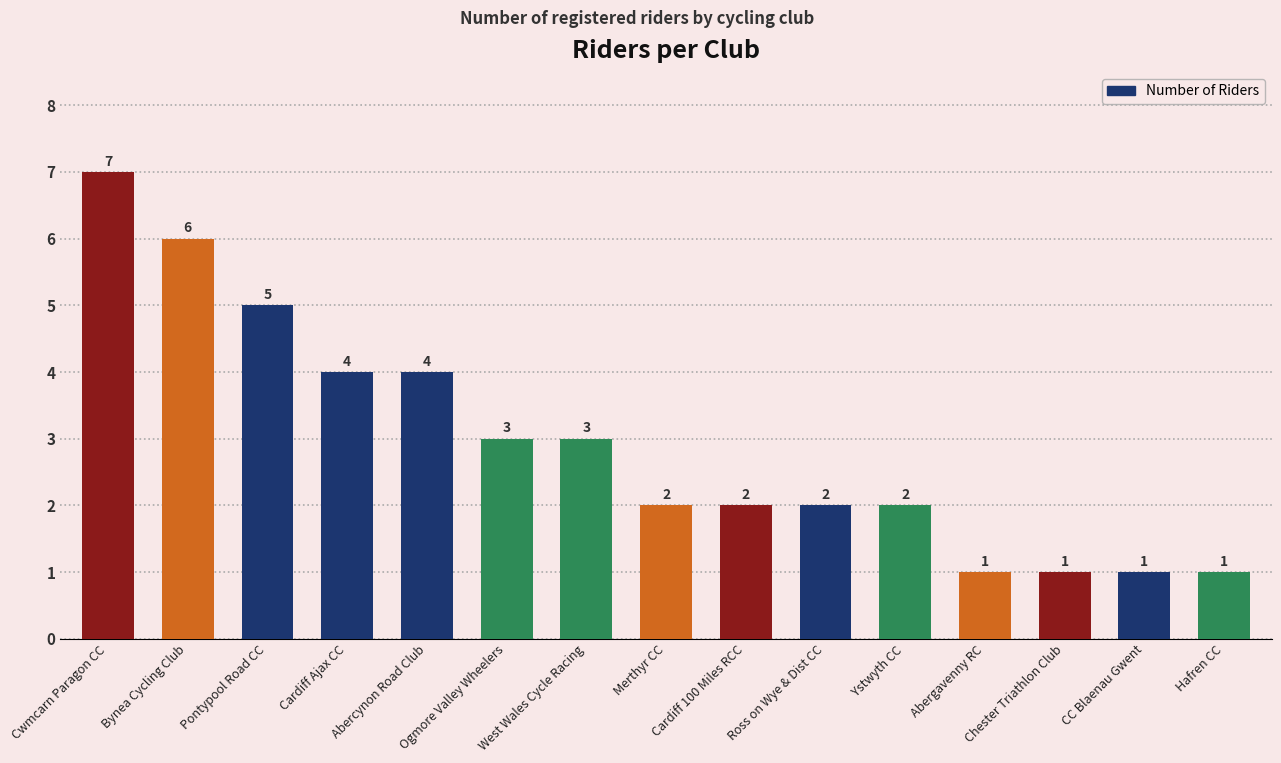

What is the label of the 8th bar from the left?

Merthyr CC